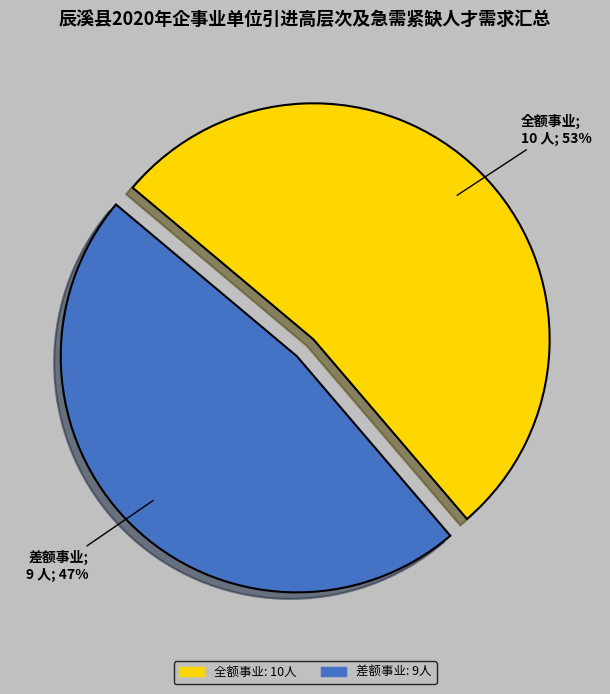

Between 差额事业 and 全额事业, which is larger?

全额事业